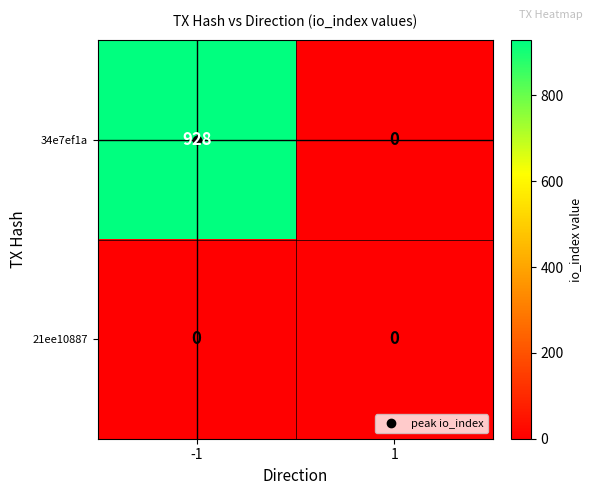

What is the sum of the 34e7ef1a values at -1 and 1?

928